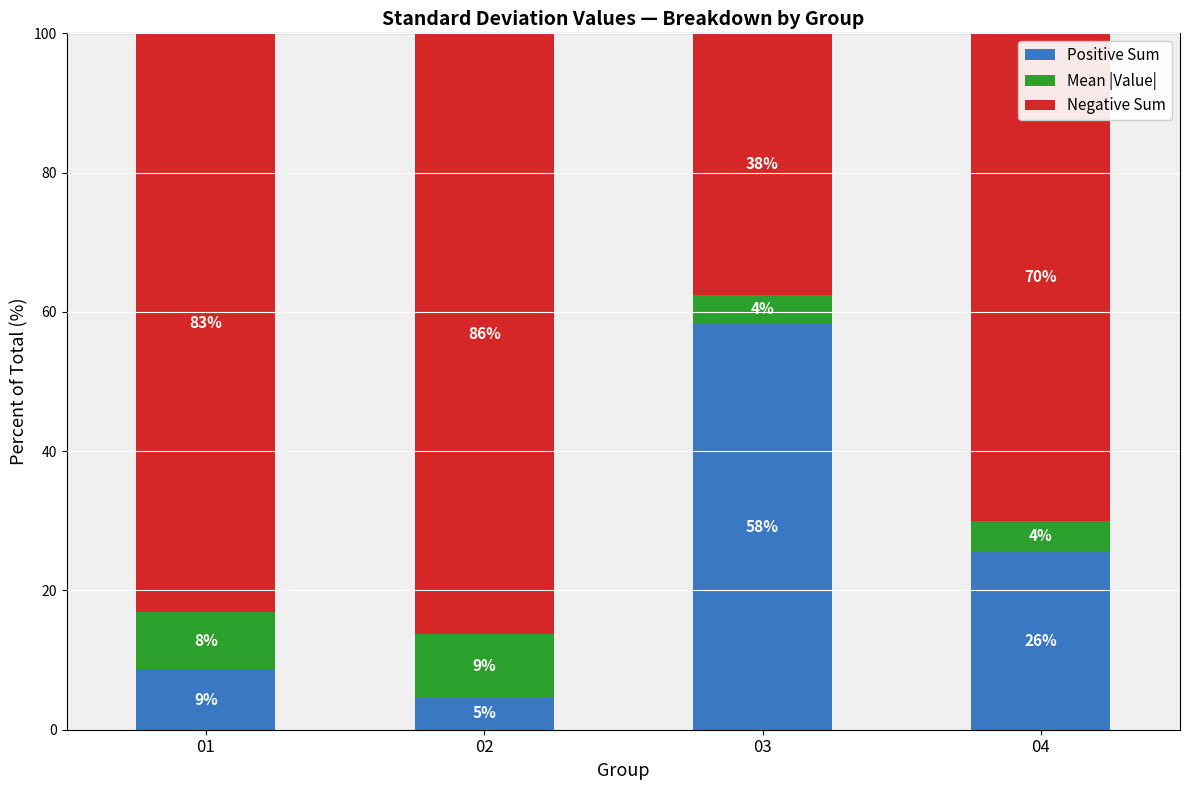

What is the sum of the Mean |Value| values at 03 and 04?

8.6